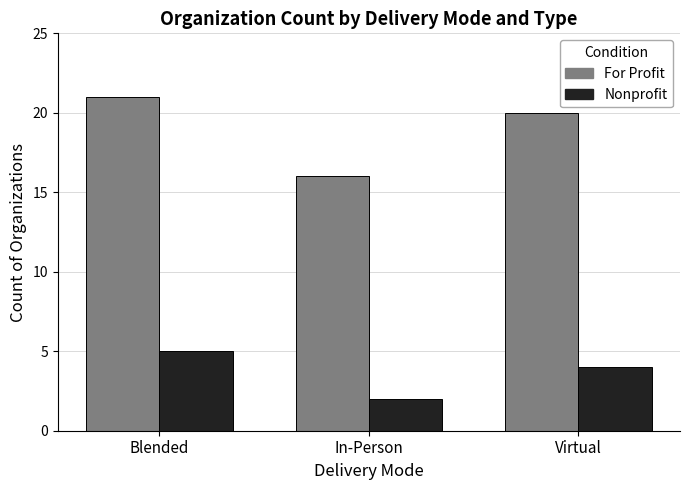

Are the bars horizontal?

No